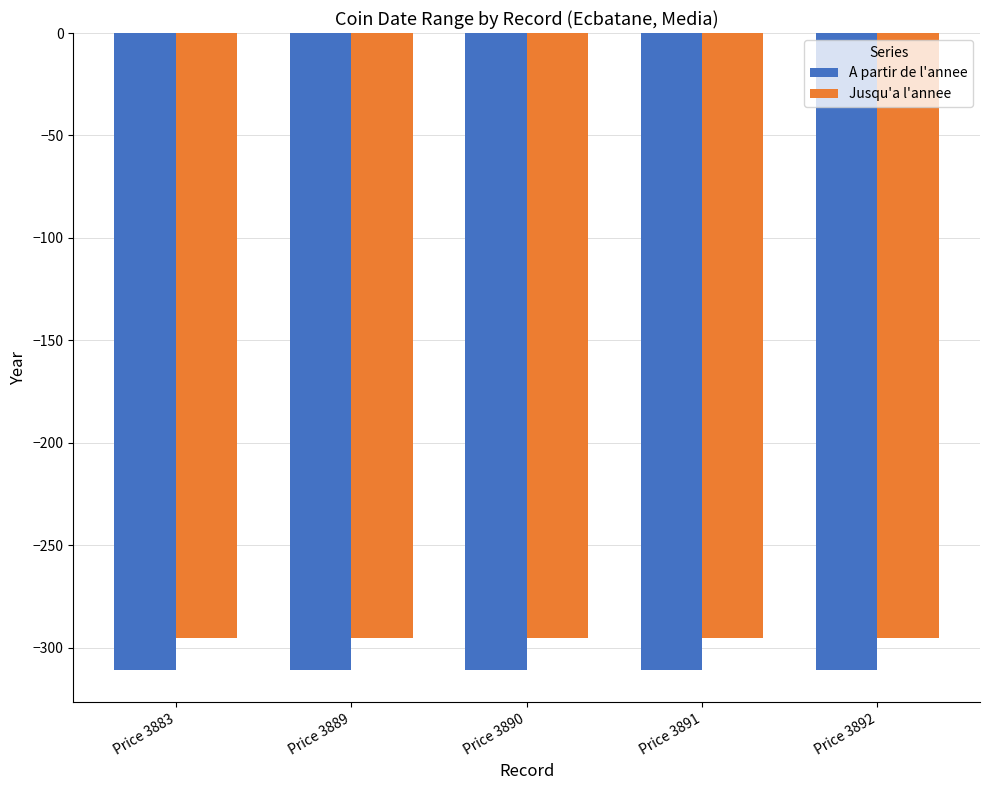

Is it true that A partir de l'annee equals -311 at Price 3883?

True